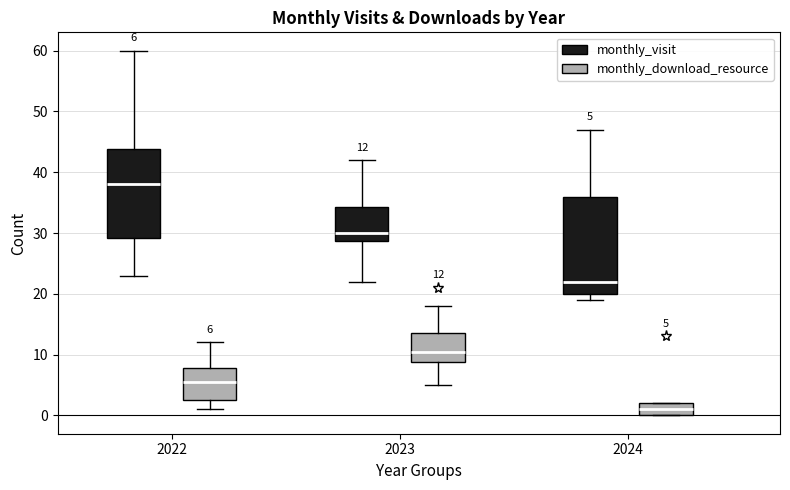

Which box's median line is the highest?

2022 (monthly_visit)